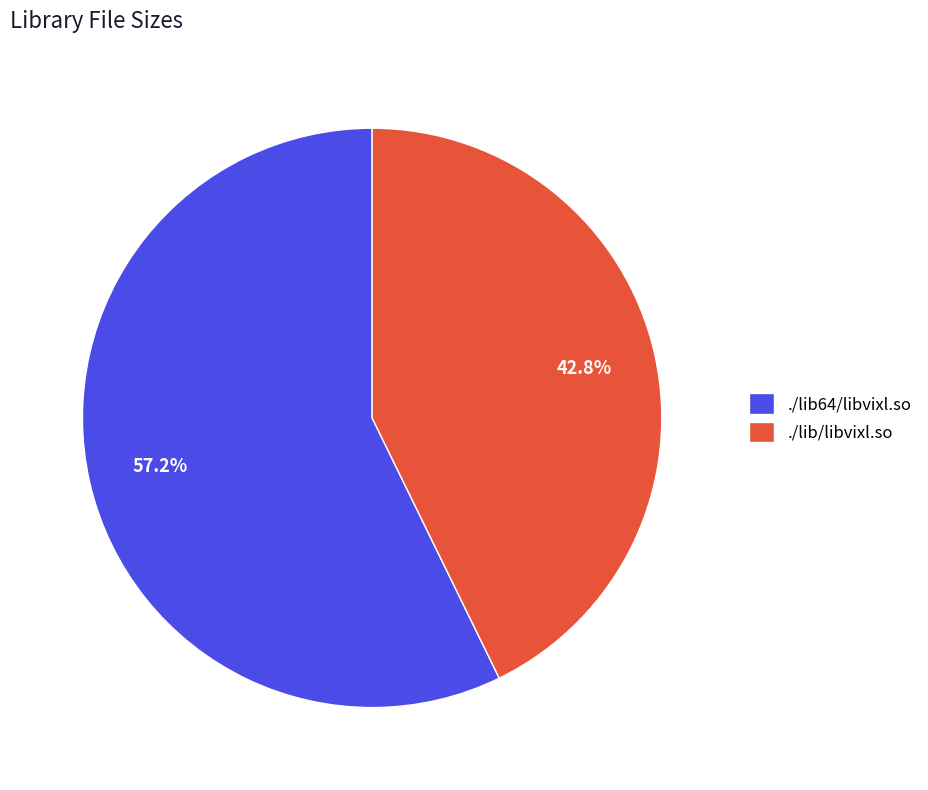

What is the total percentage of ./lib/libvixl.so and ./lib64/libvixl.so?

100.0%